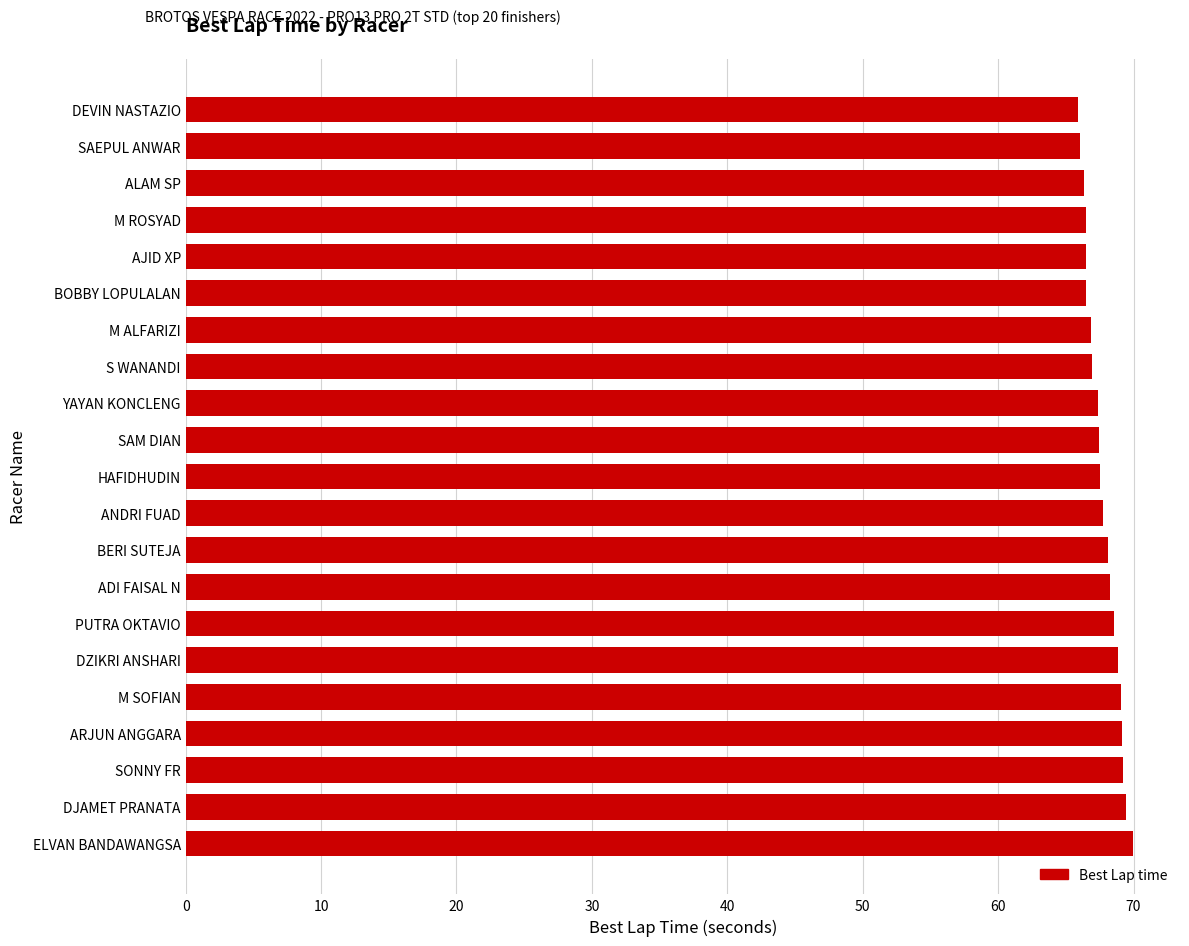

What is the ratio of the value at SAEPUL ANWAR to the value at ANDRI FUAD?

1.0